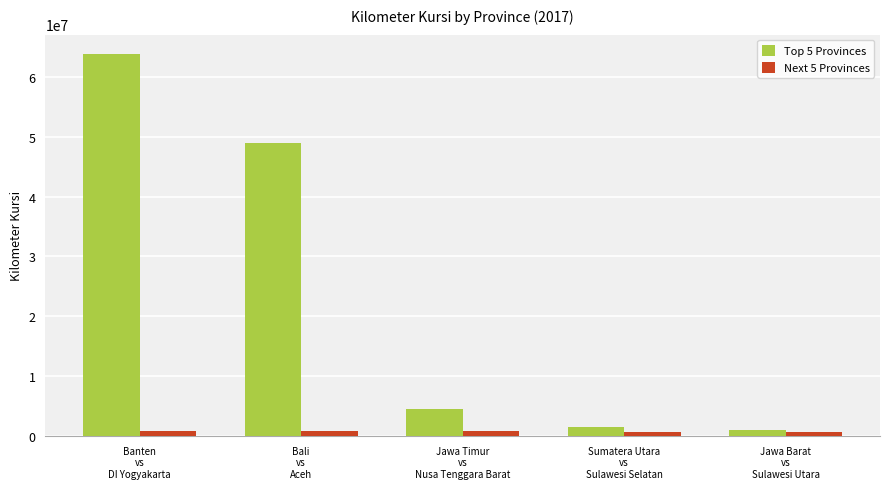

The Next 5 Provinces series shows 770367 at Jawa Timur
vs
Nusa Tenggara Barat. True or false?

True